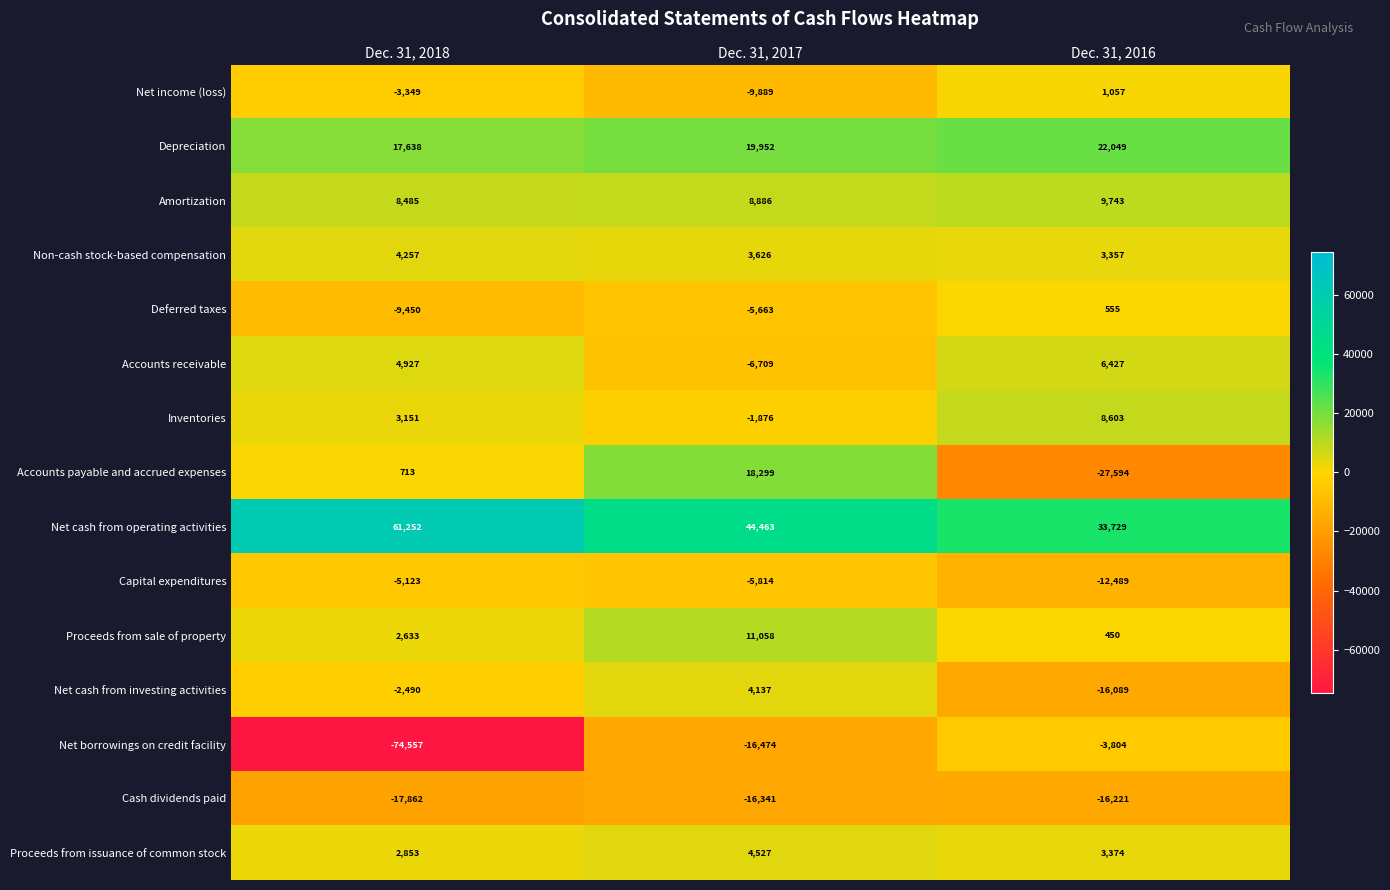

What value does the Amortization series have at Dec. 31, 2018?

8485